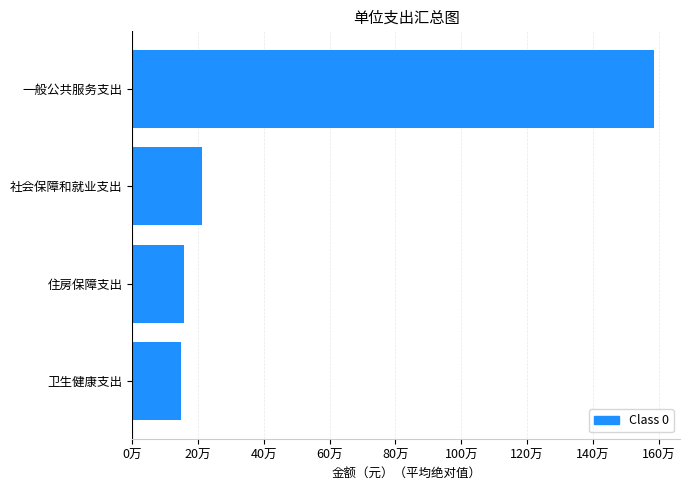

Are the bars horizontal?

Yes